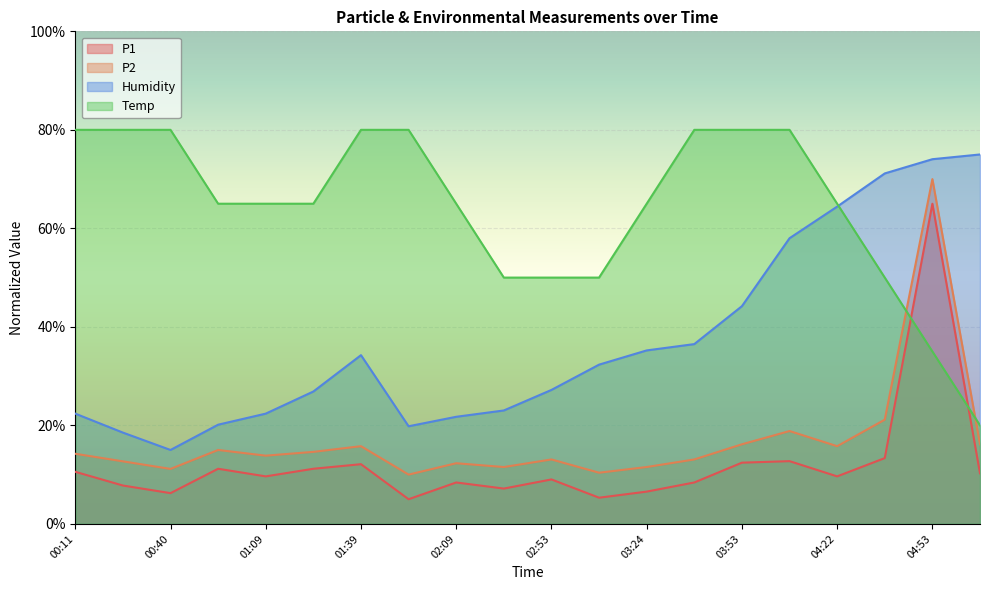

How many lines are shown in the chart?

4